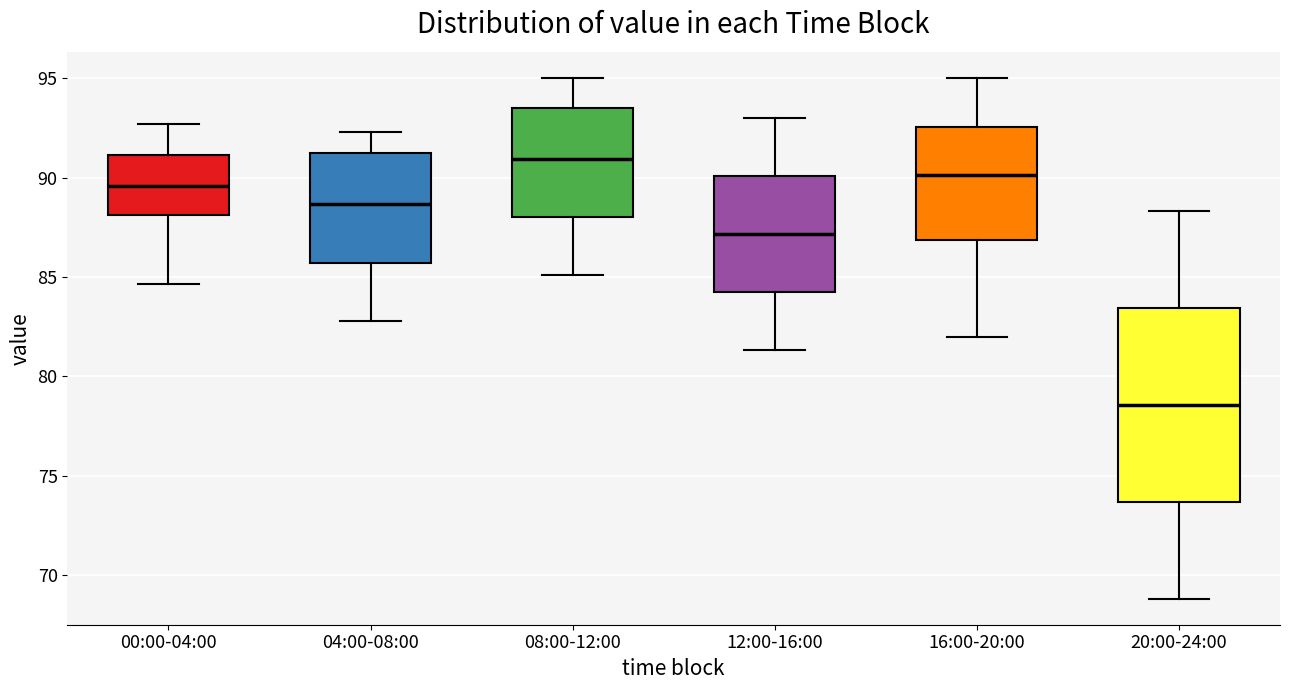

Reading left to right, transcribe this box plot: for each box, give where its median line is, the range the box spans, and where its two whiskers end, as read against the y-axis. The values are not printed on the chart, so give them approximately, as read against the axis.

00:00-04:00: median 89.5, box 88.0 to 91.0, whiskers 84.5 to 92.5
04:00-08:00: median 88.5, box 85.5 to 91.0, whiskers 83.0 to 92.5
08:00-12:00: median 91.0, box 88.0 to 93.5, whiskers 85.0 to 95.0
12:00-16:00: median 87.0, box 84.0 to 90.0, whiskers 81.5 to 93.0
16:00-20:00: median 90.0, box 87.0 to 92.5, whiskers 82.0 to 95.0
20:00-24:00: median 78.5, box 73.5 to 83.5, whiskers 69.0 to 88.5